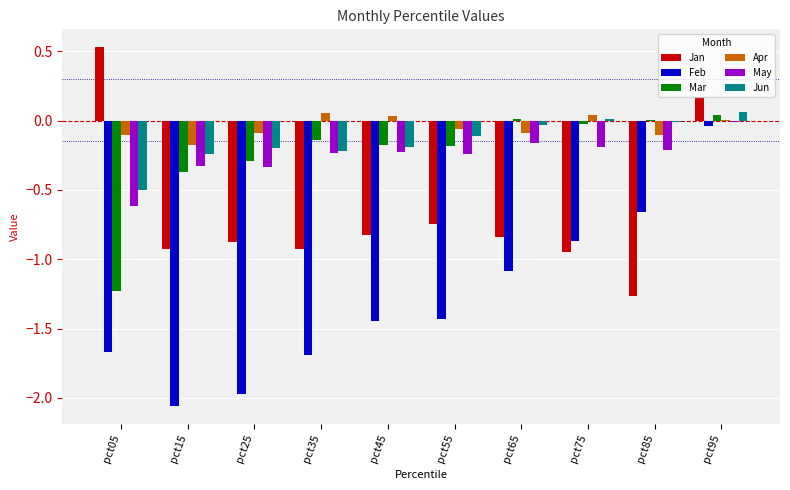

Which series has the widest spread of values?

Feb